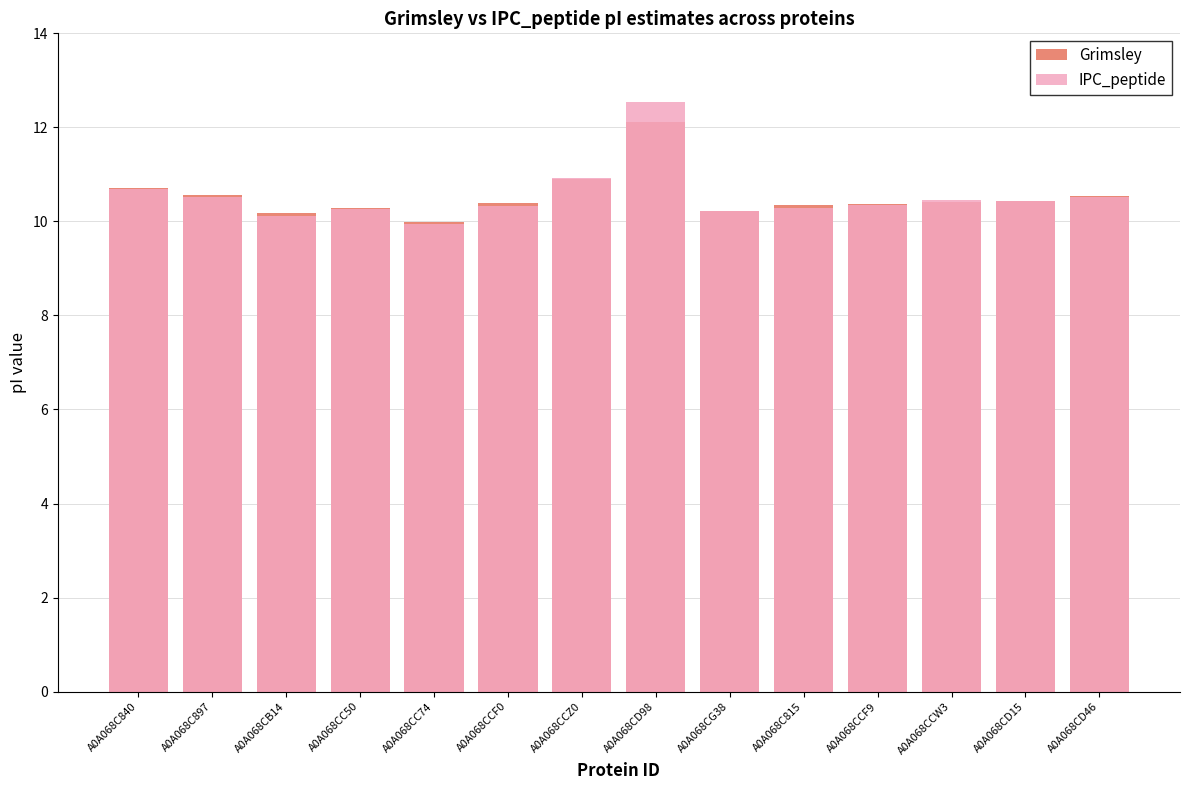

How many bars are there in each group?

2